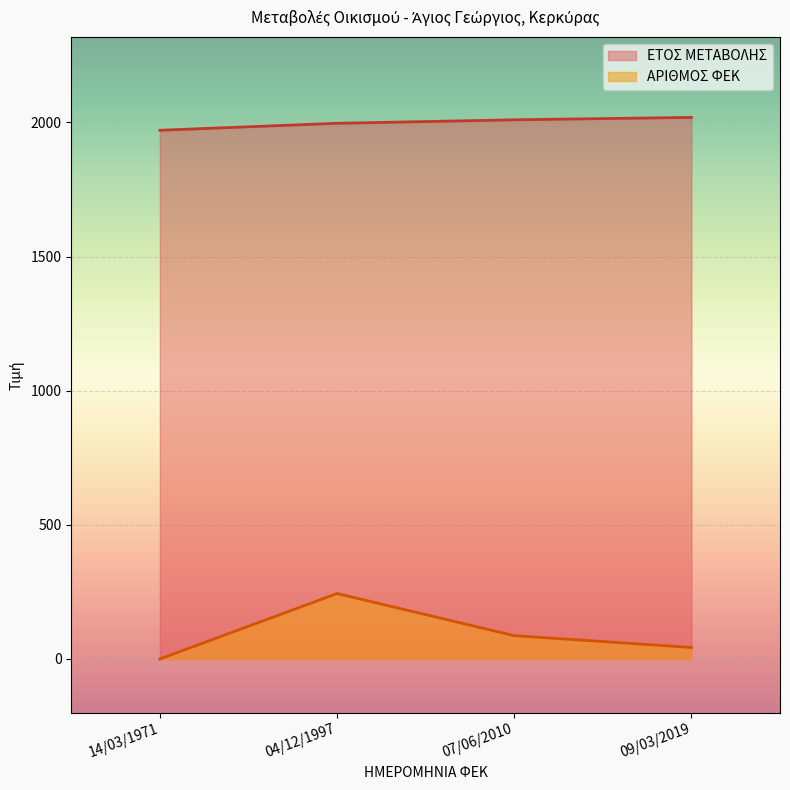

What is the difference between the ΑΡΙΘΜΟΣ ΦΕΚ values at 04/12/1997 and 14/03/1971?

244